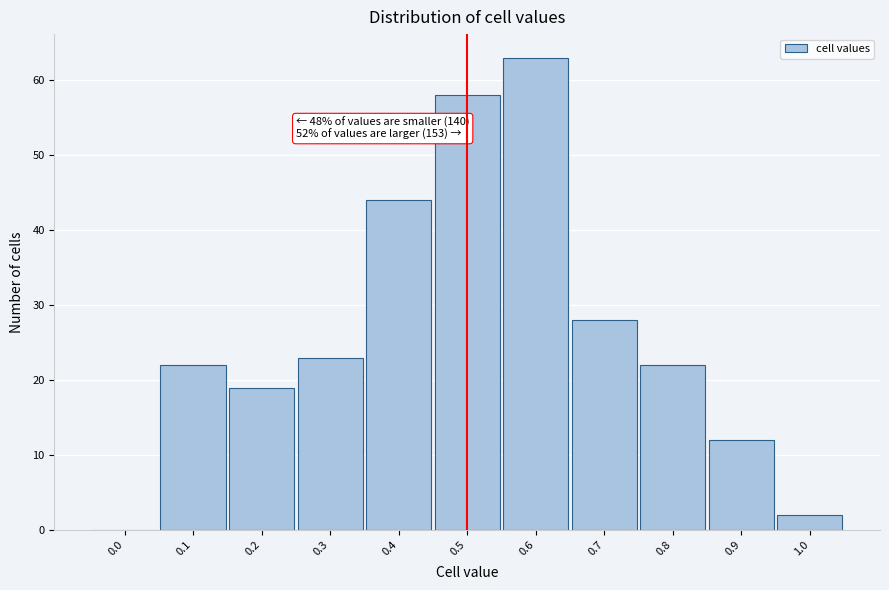

Reading left to right, list all the values displayed in this chart.

0.0=0	0.1=22	0.2=19	0.3=23	0.4=44	0.5=58	0.6=63	0.7=28	0.8=22	0.9=12	1.0=2